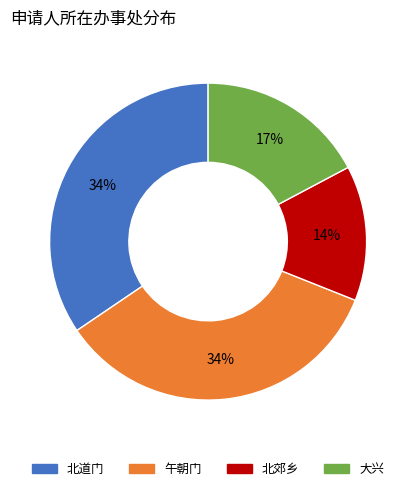

True or false: 大兴 accounts for 17% of the total.

True